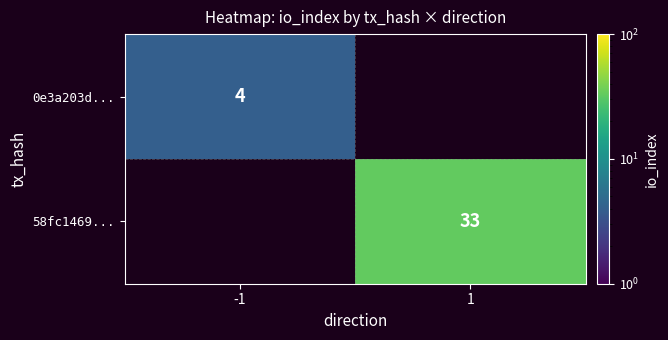

Is the value of 58fc1469... at 1 greater than the value of 0e3a203d... at -1?

Yes